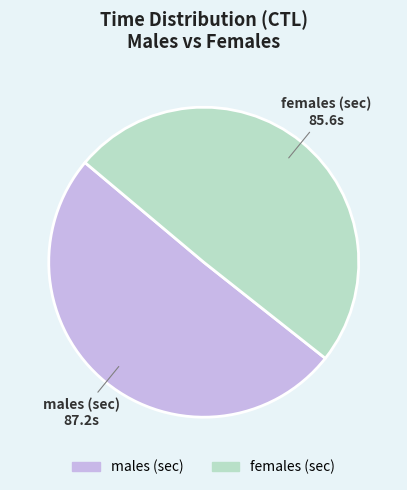

Which category accounts for the majority?

males (sec)